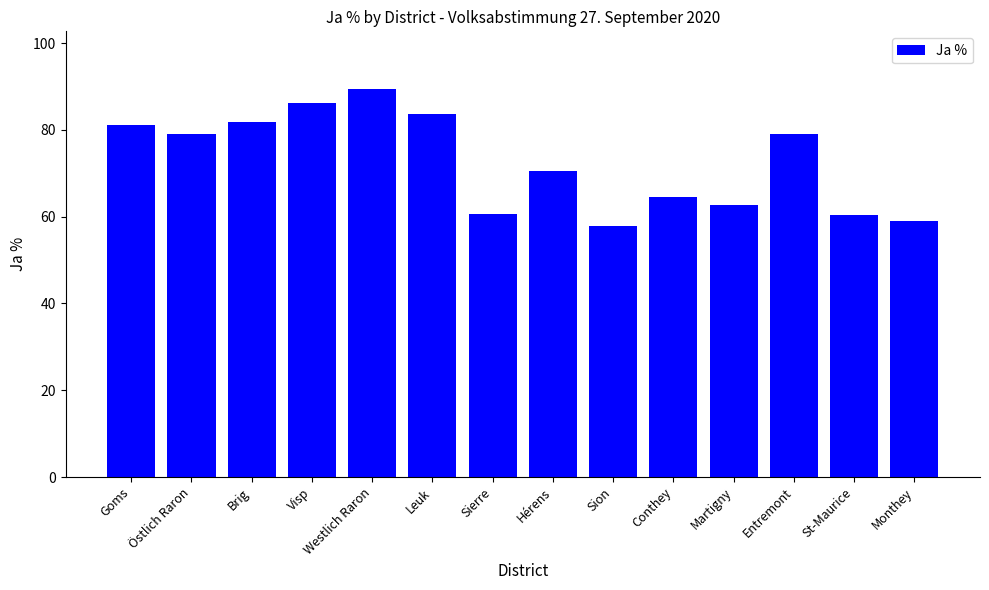

What value does the data have at Östlich Raron?

79.0